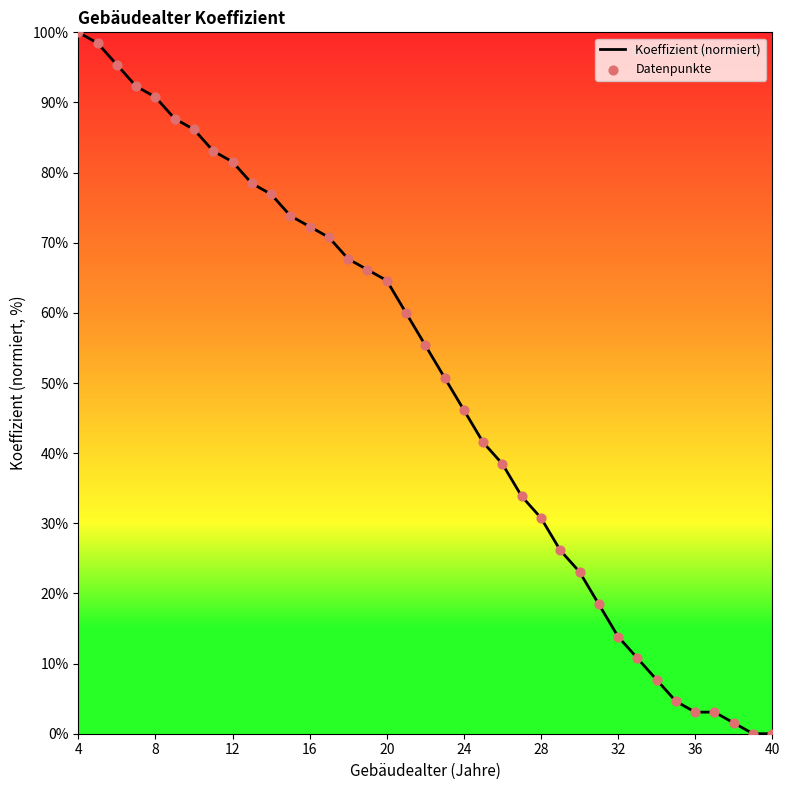

What is the difference between the maximum and minimum values?

100.0